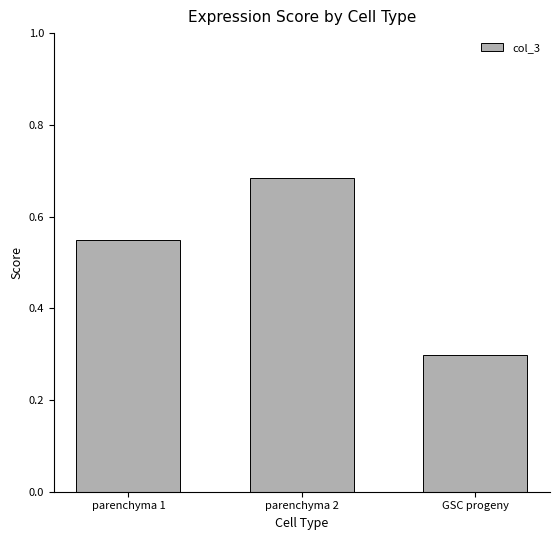

The chart shows a value of 1.2 at parenchyma 2. True or false?

False